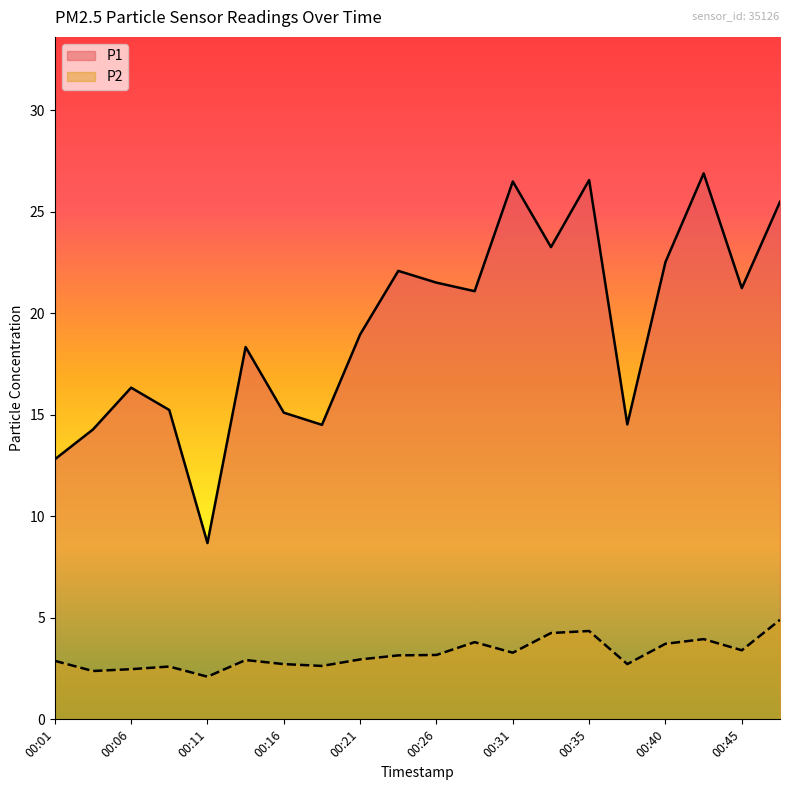

Does the chart have visible grid lines?

No